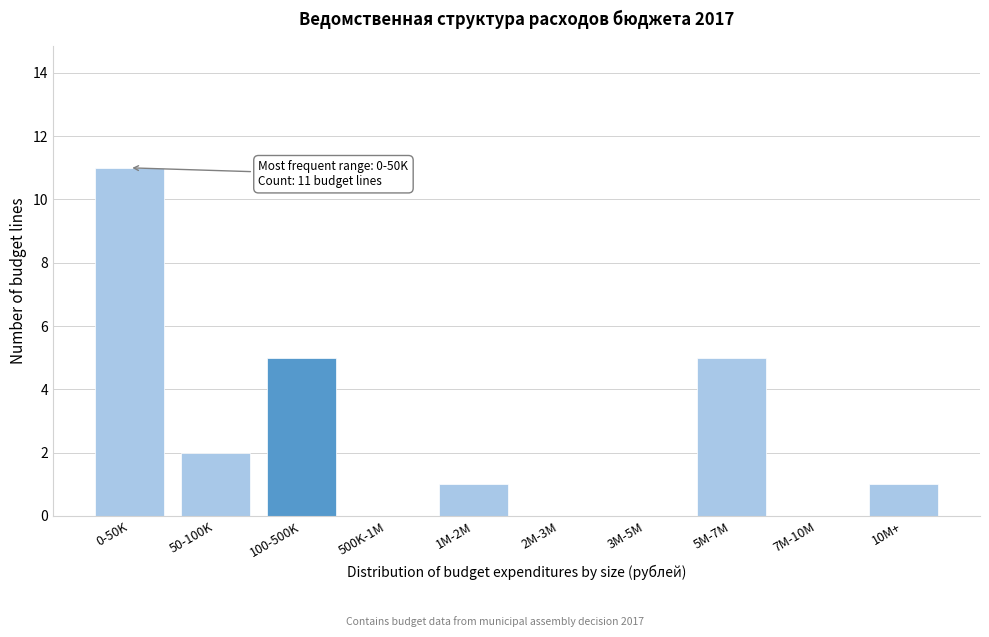

Reading right to left, what are all the values shown in this chart?

10M+=1	7M-10M=0	5M-7M=5	3M-5M=0	2M-3M=0	1M-2M=1	500K-1M=0	100-500K=5	50-100K=2	0-50K=11